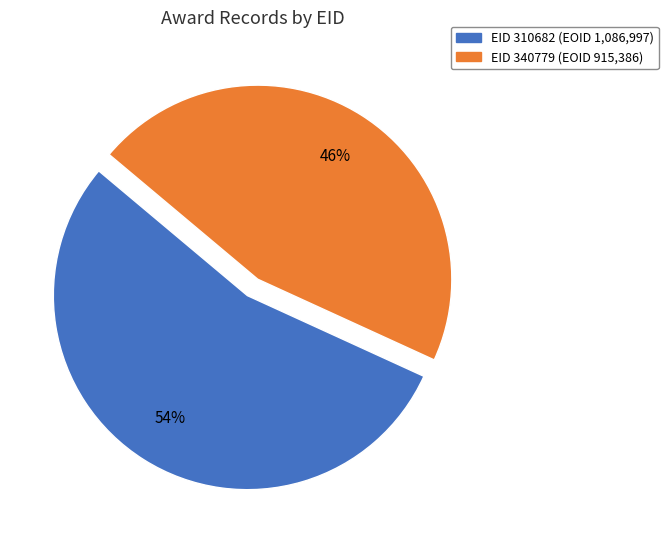

How many slices are in this pie chart?

2